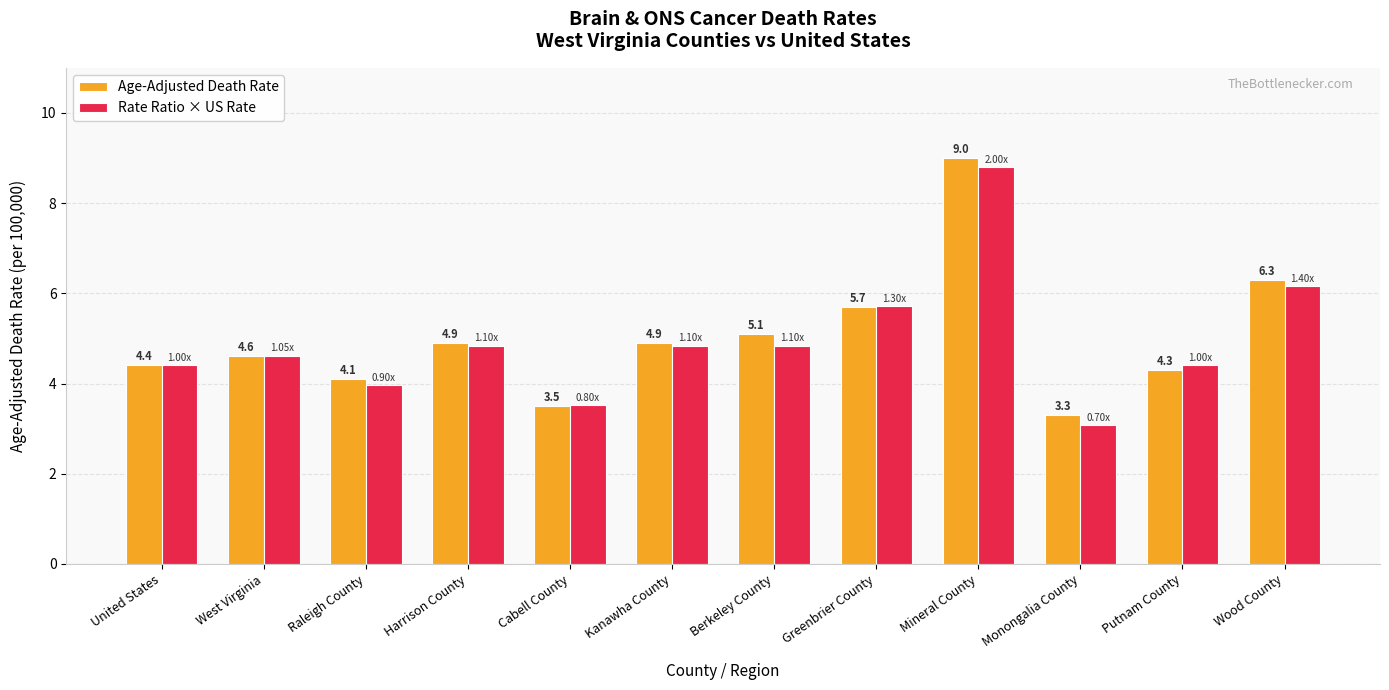

What is the value of the Age-Adjusted Death Rate bar at the 12th from the left?

6.3